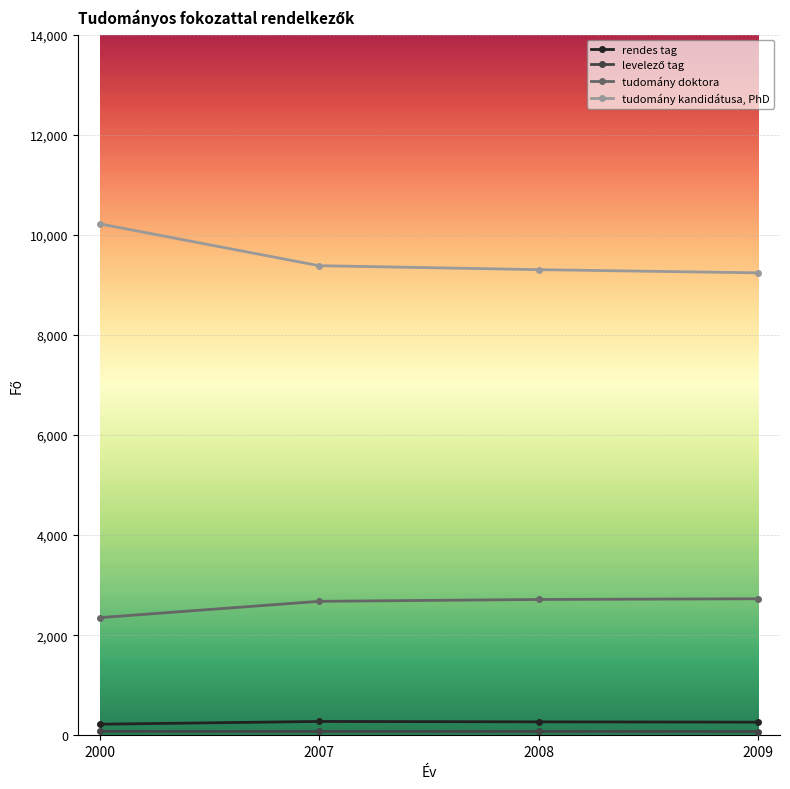

Which category has the highest value across all series?

2000